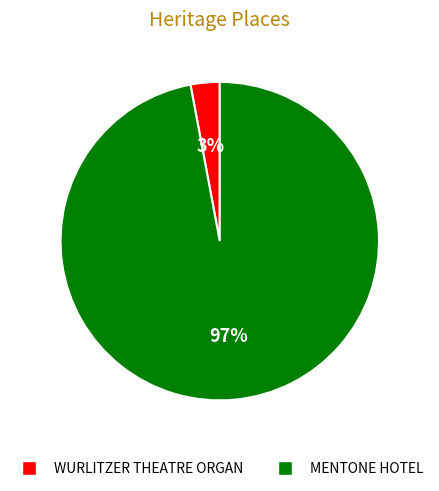

Rank the categories by value from lowest to highest.

WURLITZER THEATRE ORGAN, MENTONE HOTEL